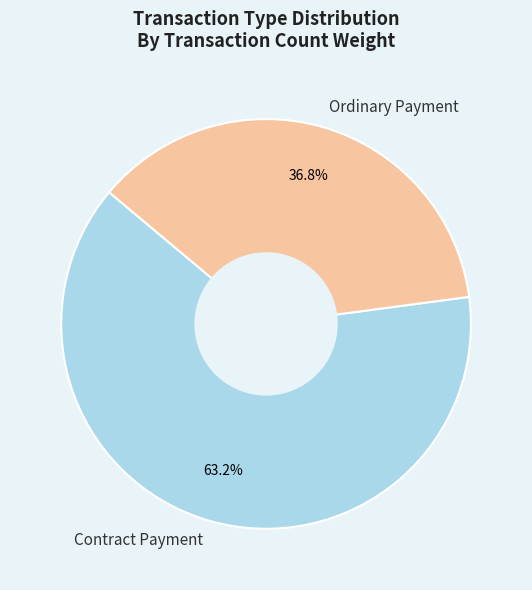

How many slices are in this pie chart?

2